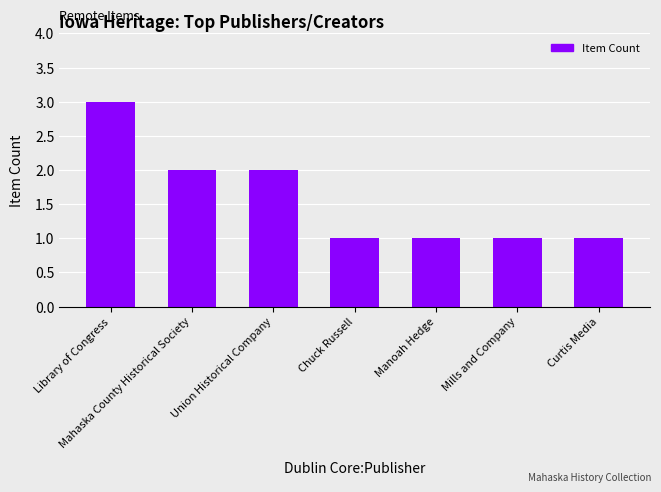

How many distinct data groups are displayed?

1